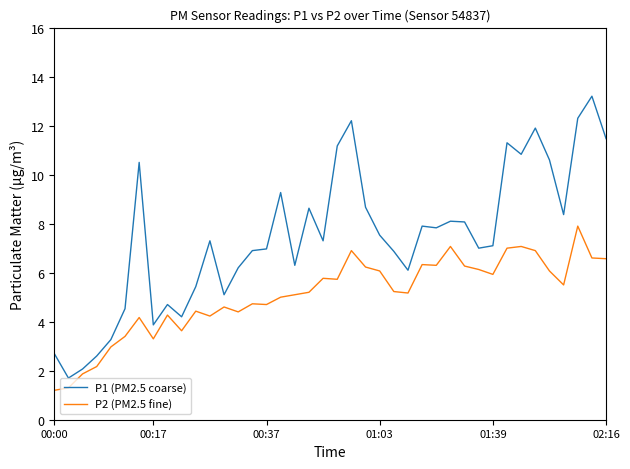

What is the maximum value for P2 (PM2.5 fine)?

7.9